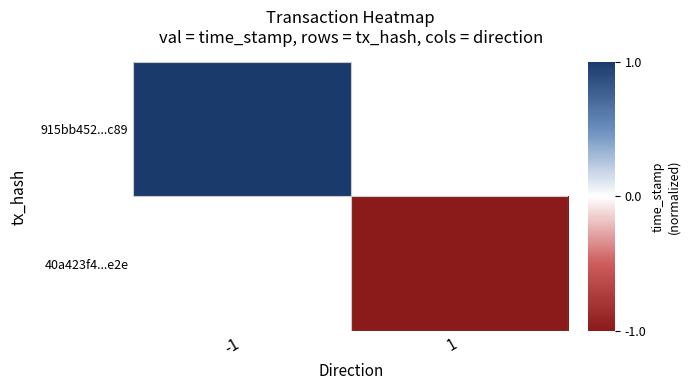

How many positive values does the 915bb452...c89 series have?

1